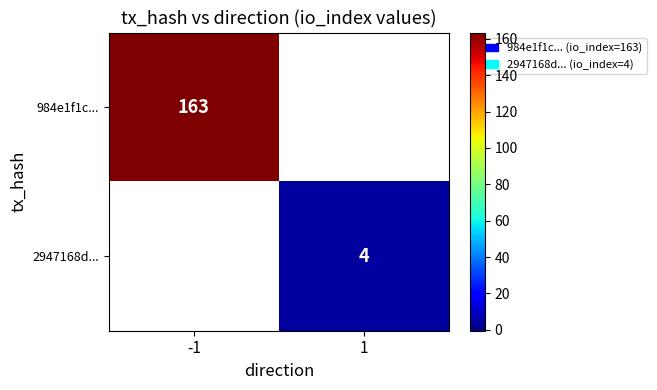

At how many categories does at least one series exceed 152?

1